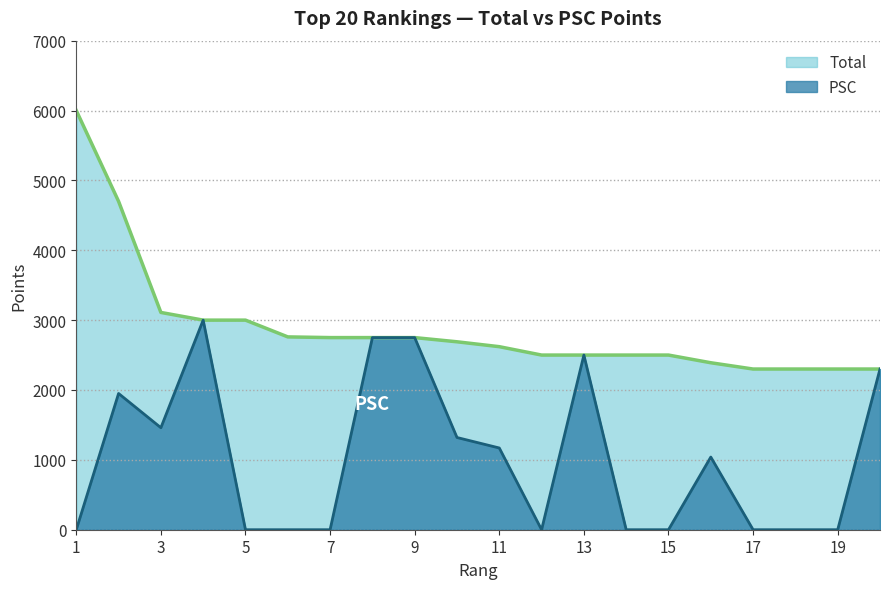

True or false: Total and PSC cross at least once.

False